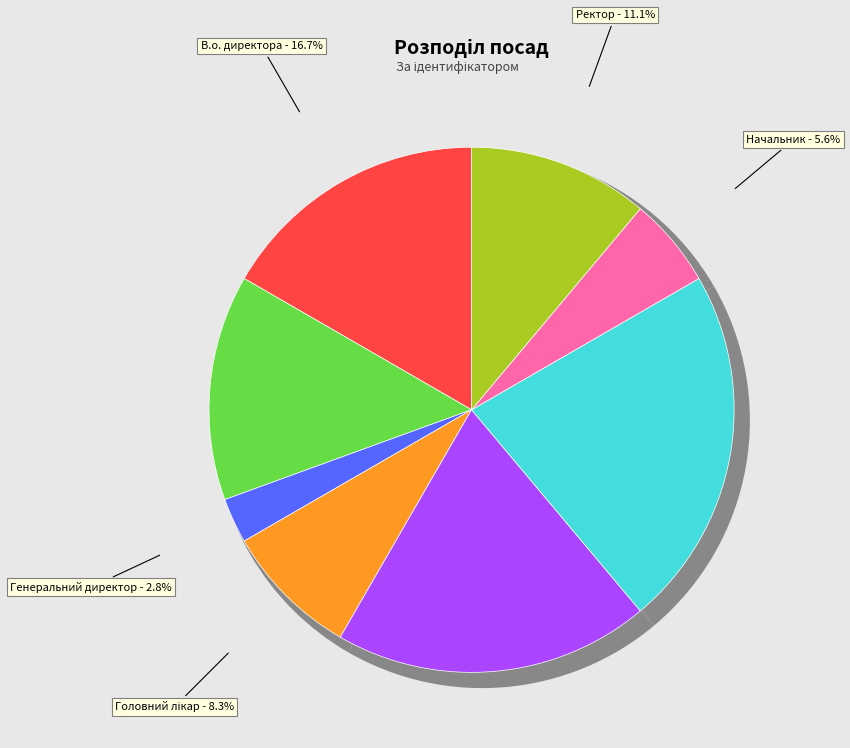

How many slices are in this pie chart?

8